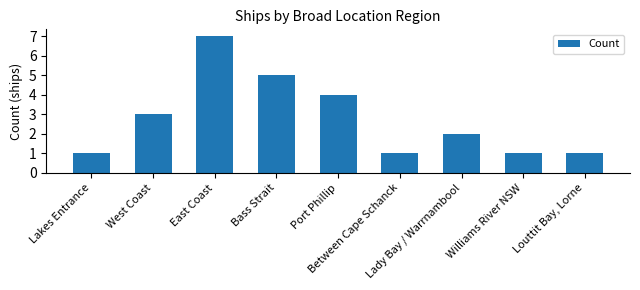

What is the approximate value at Lakes Entrance?

1